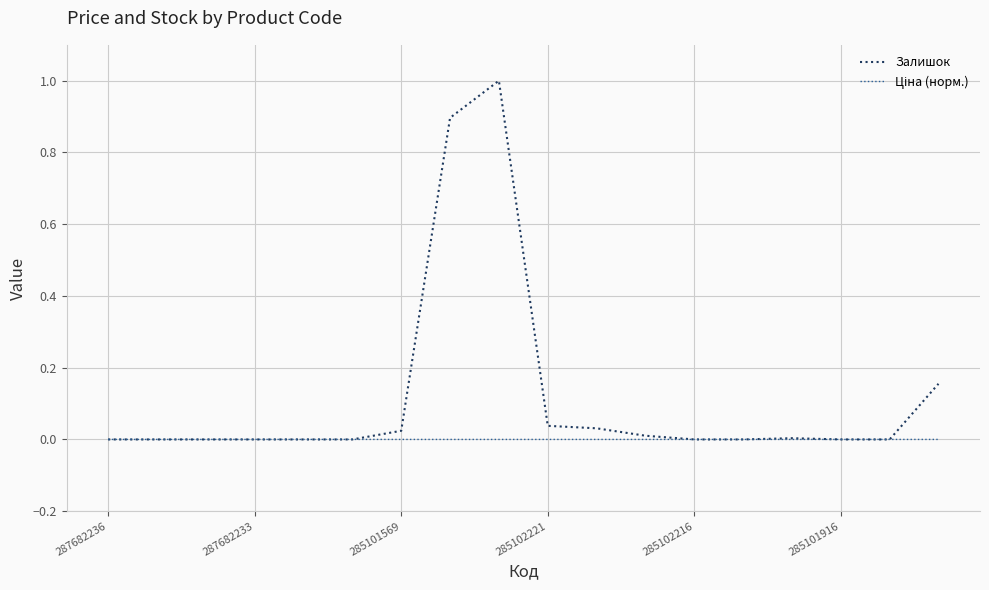

Which series has the largest range (max minus min)?

Залишок